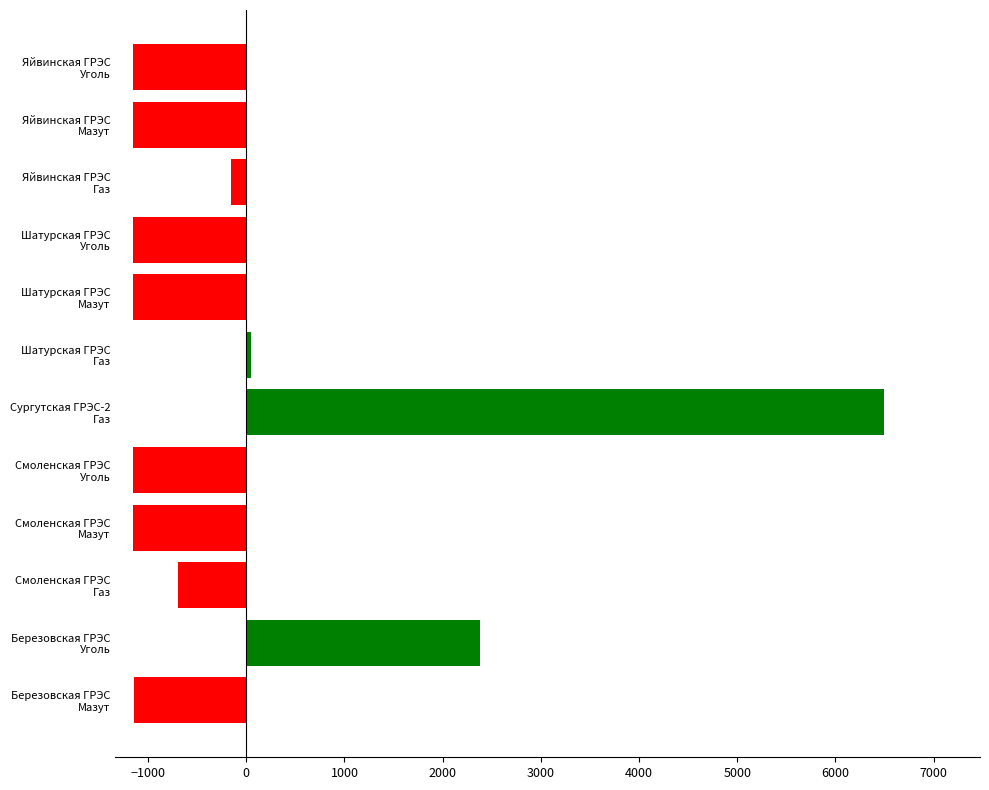

What is the difference between the maximum and minimum values?

7656.8